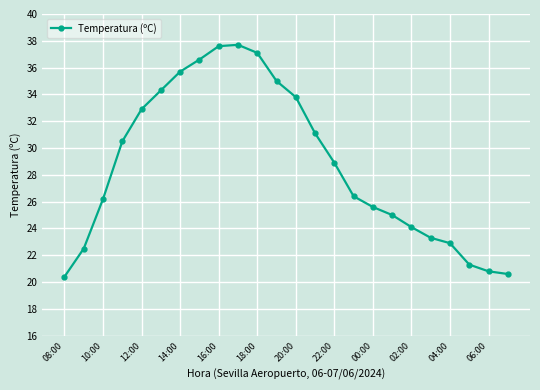

What is the difference between the maximum and minimum values?

17.3